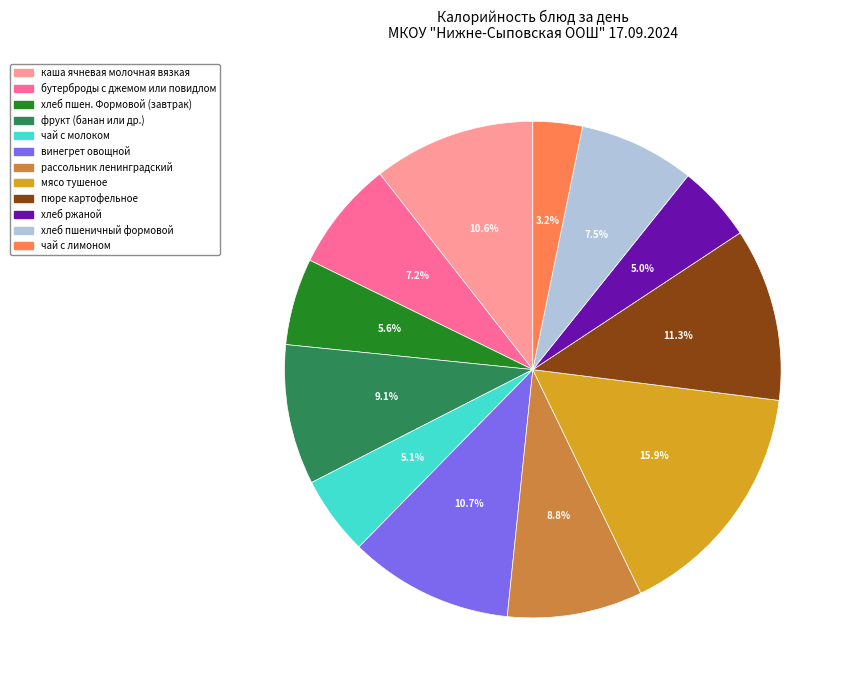

Does any single category account for the majority?

No